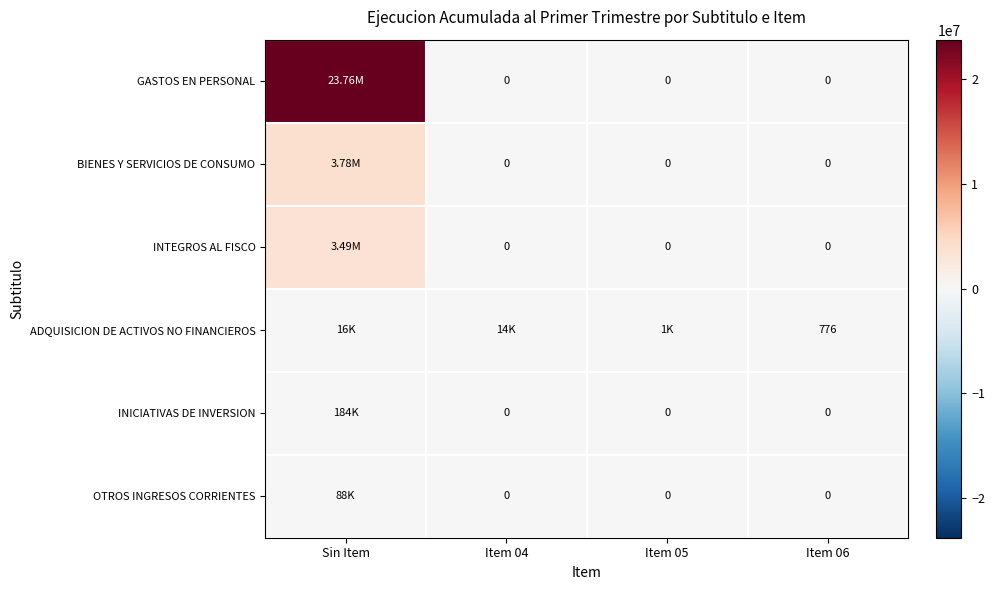

What is the difference between the highest and lowest values at Item 06?

776